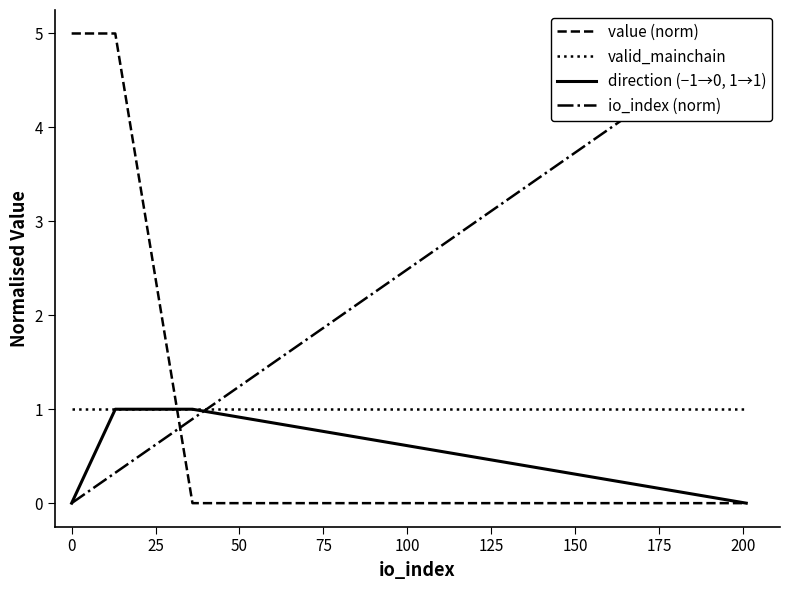

List the series in order of their overall mean, lowest first.

direction (−1→0, 1→1), valid_mainchain, io_index (norm), value (norm)